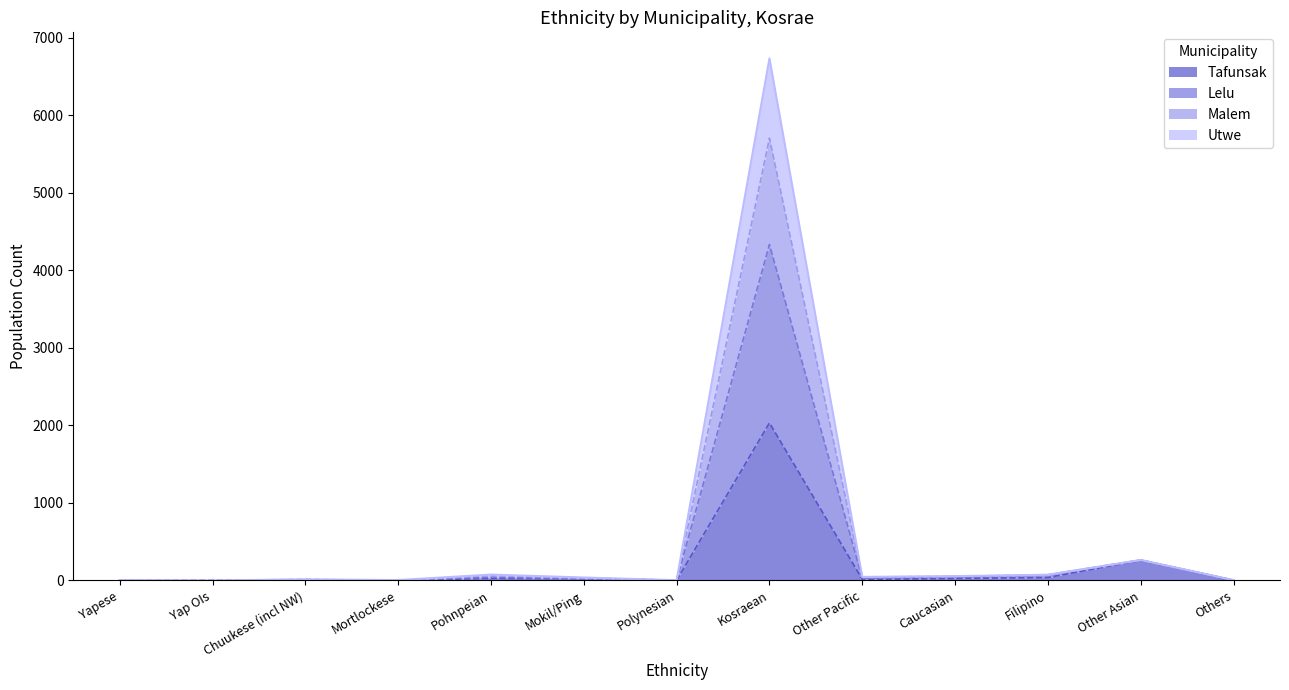

What is the total value across all series at Mortlockese?

5